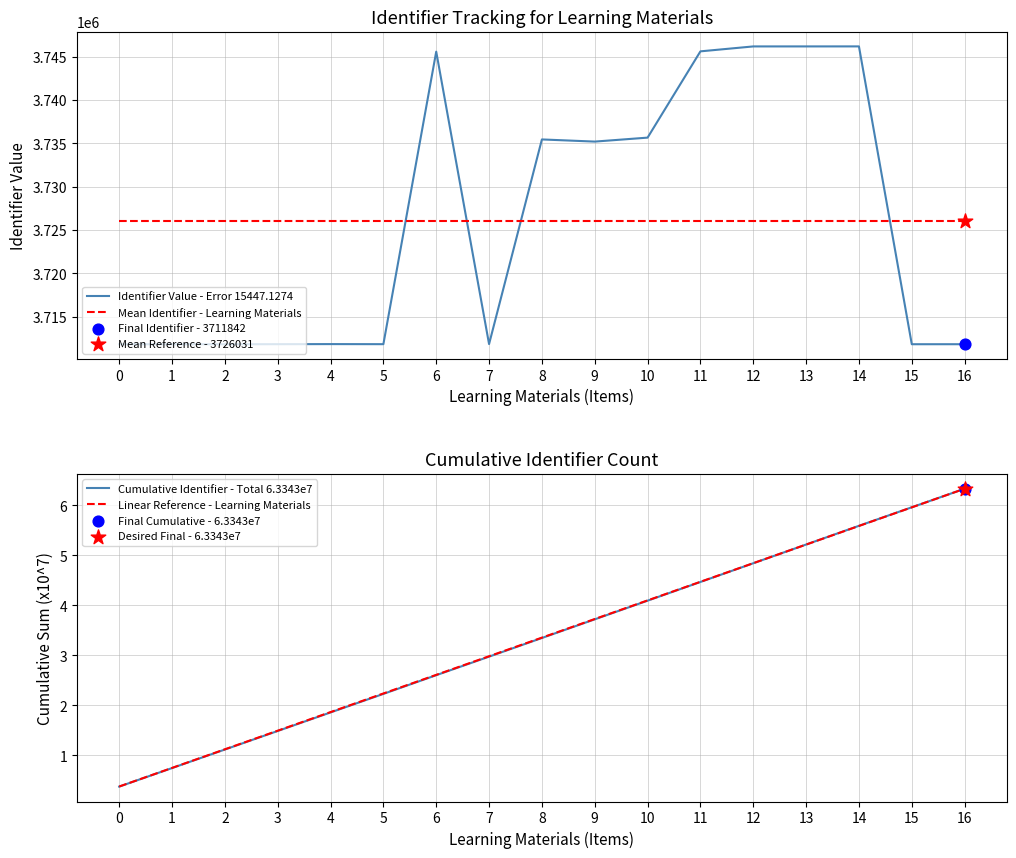

At how many categories does at least one series exceed 2061253?

17